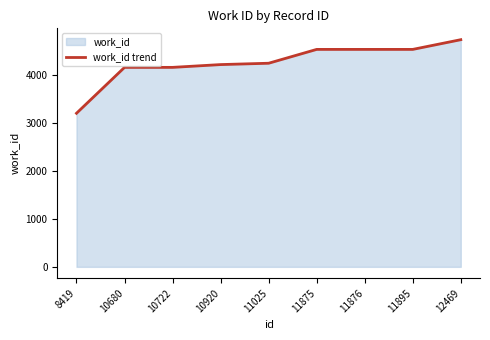

Approximately how many times larger is the value at 11025 compared to 11875?

0.9